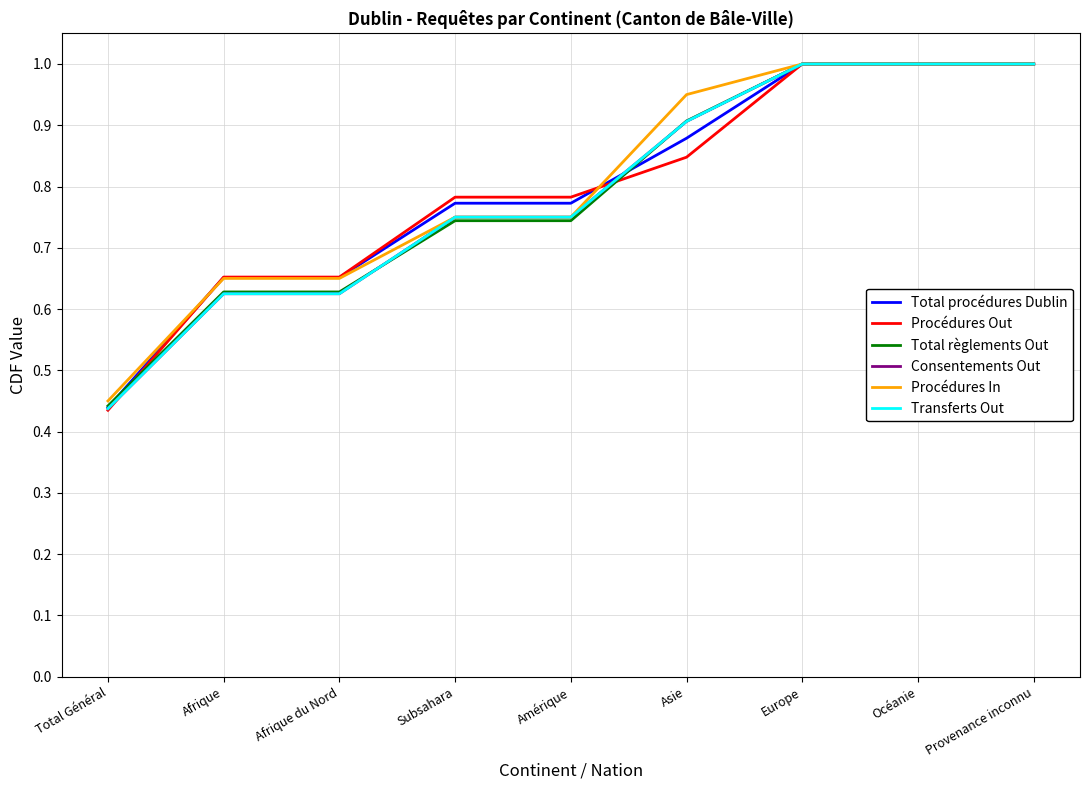

Does the chart display data point markers on the line(s)?

No